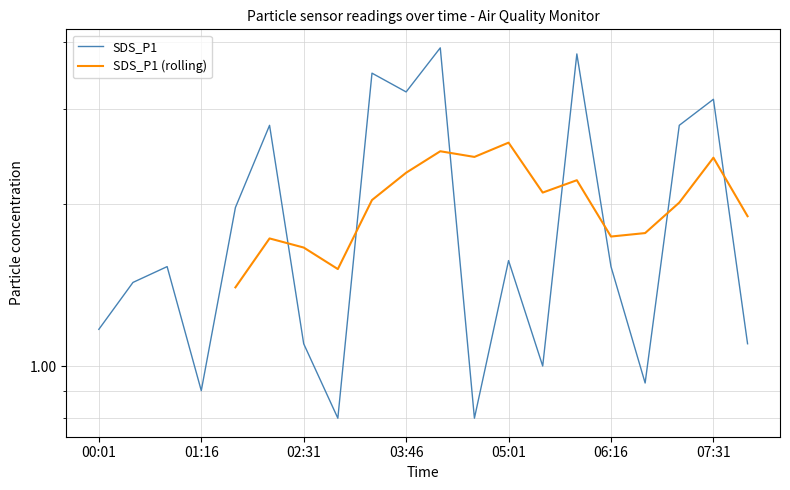

Rank the series at 06:16 from highest to lowest value.

SDS_P1 (rolling), SDS_P1